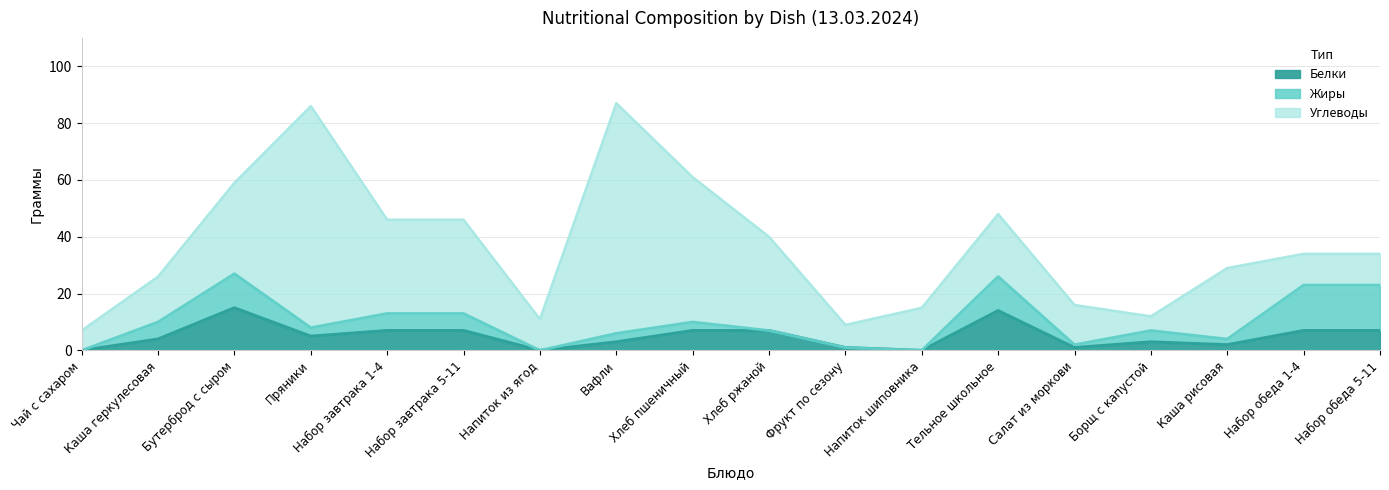

Does the chart have visible grid lines?

Yes